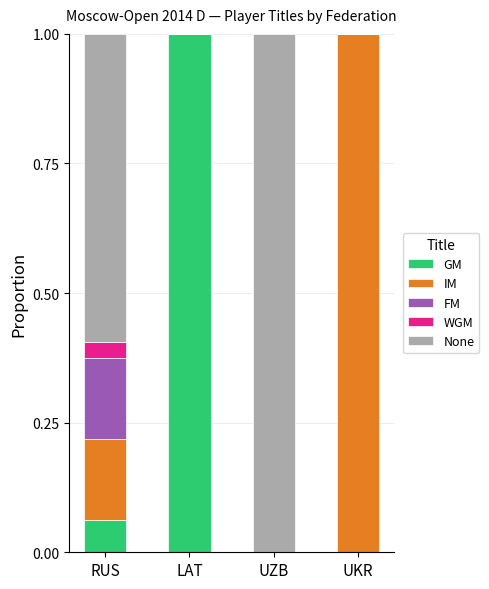

What are all the series names shown in the legend?

GM, IM, FM, WGM, None